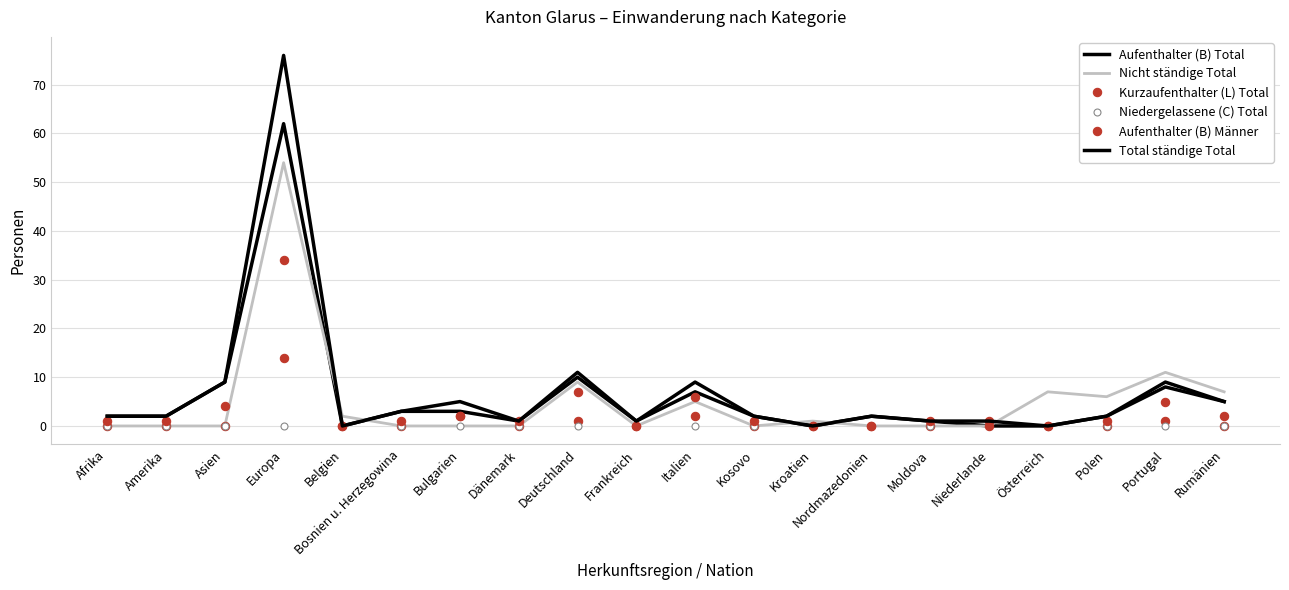

True or false: Nicht ständige Total and Kurzaufenthalter (L) Total cross at least once.

True